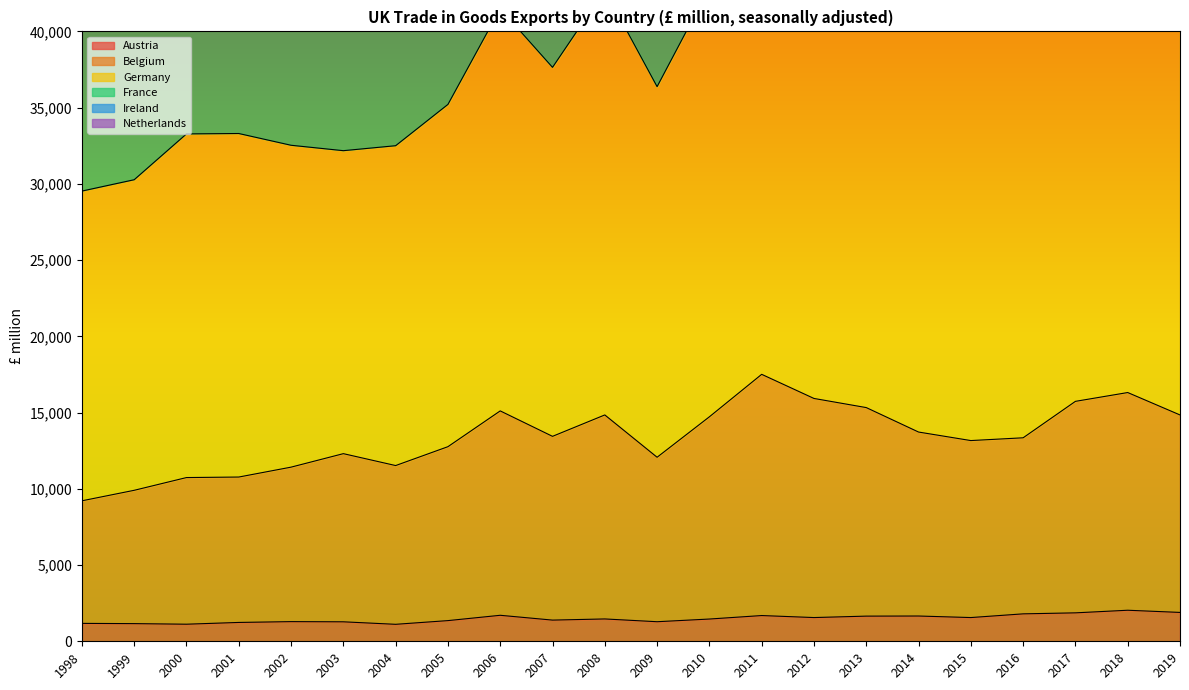

What is the maximum value shown in the chart?

52216